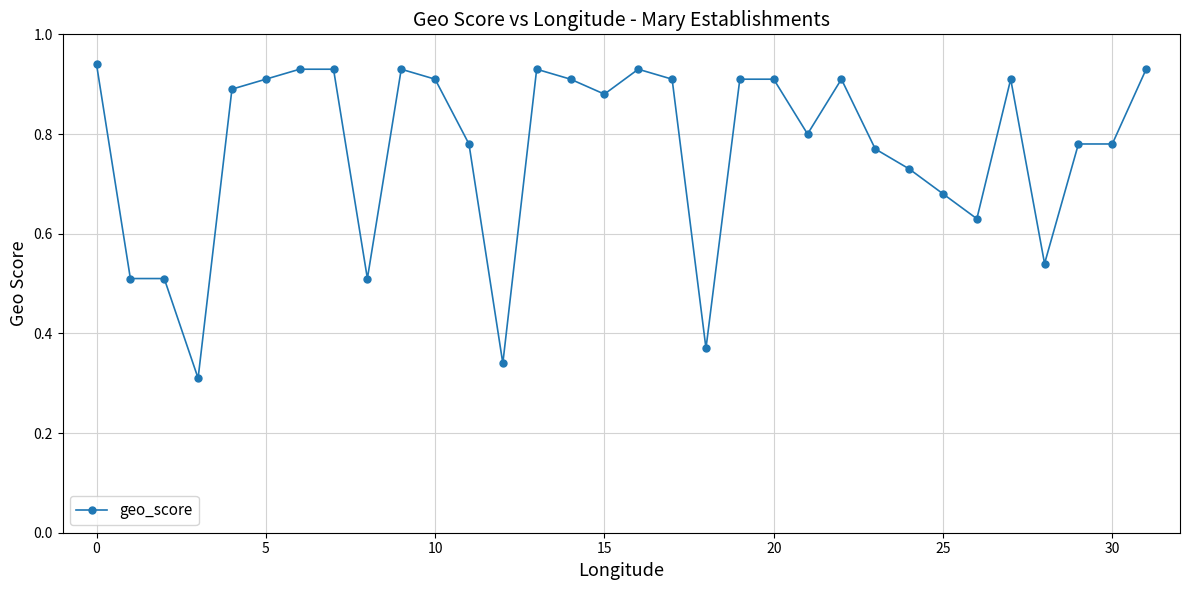

What is the sum of all values?

24.6